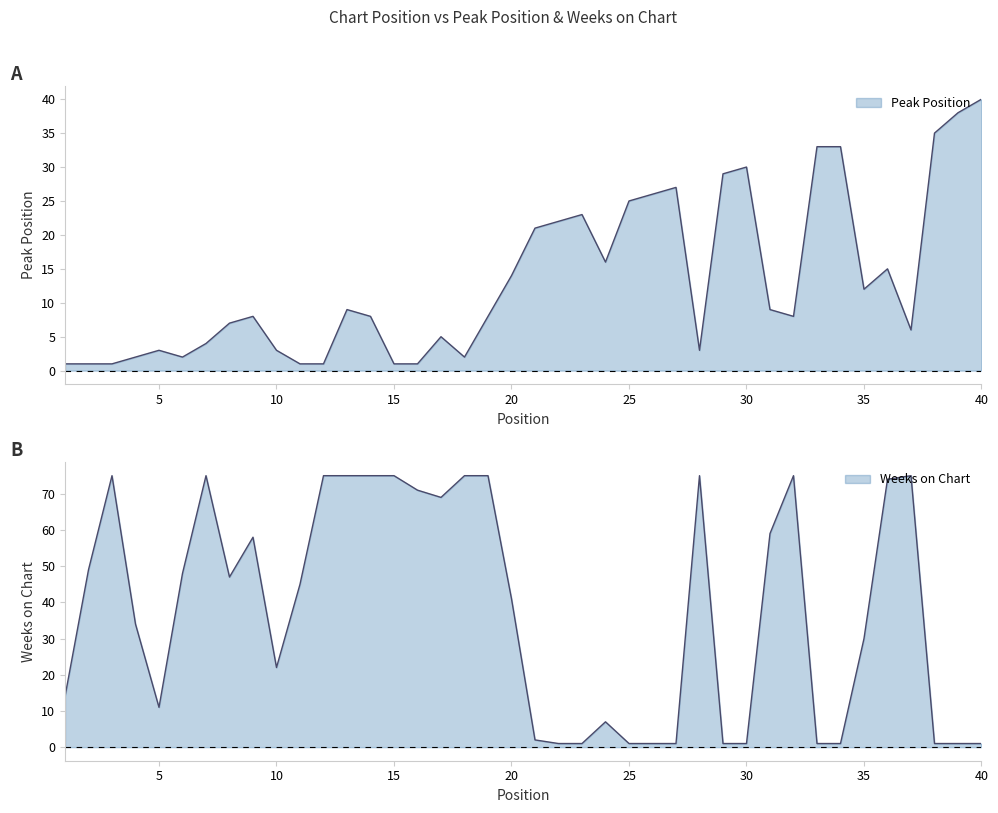

True or false: Peak Position has more than 2 interior local peaks.

True